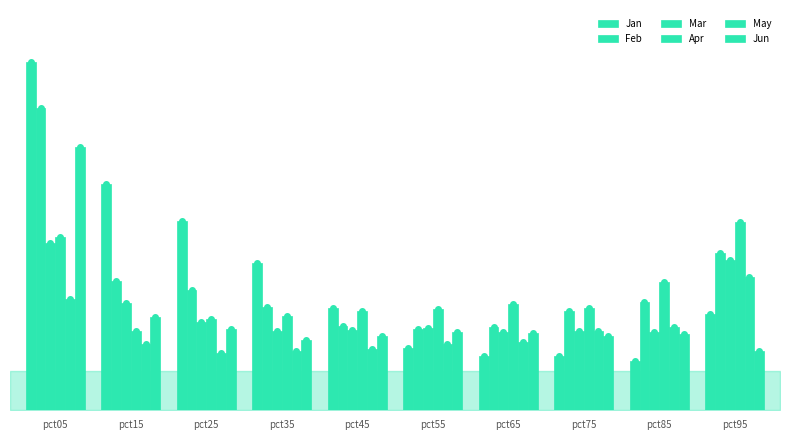

Does the chart contain stacked bars?

No